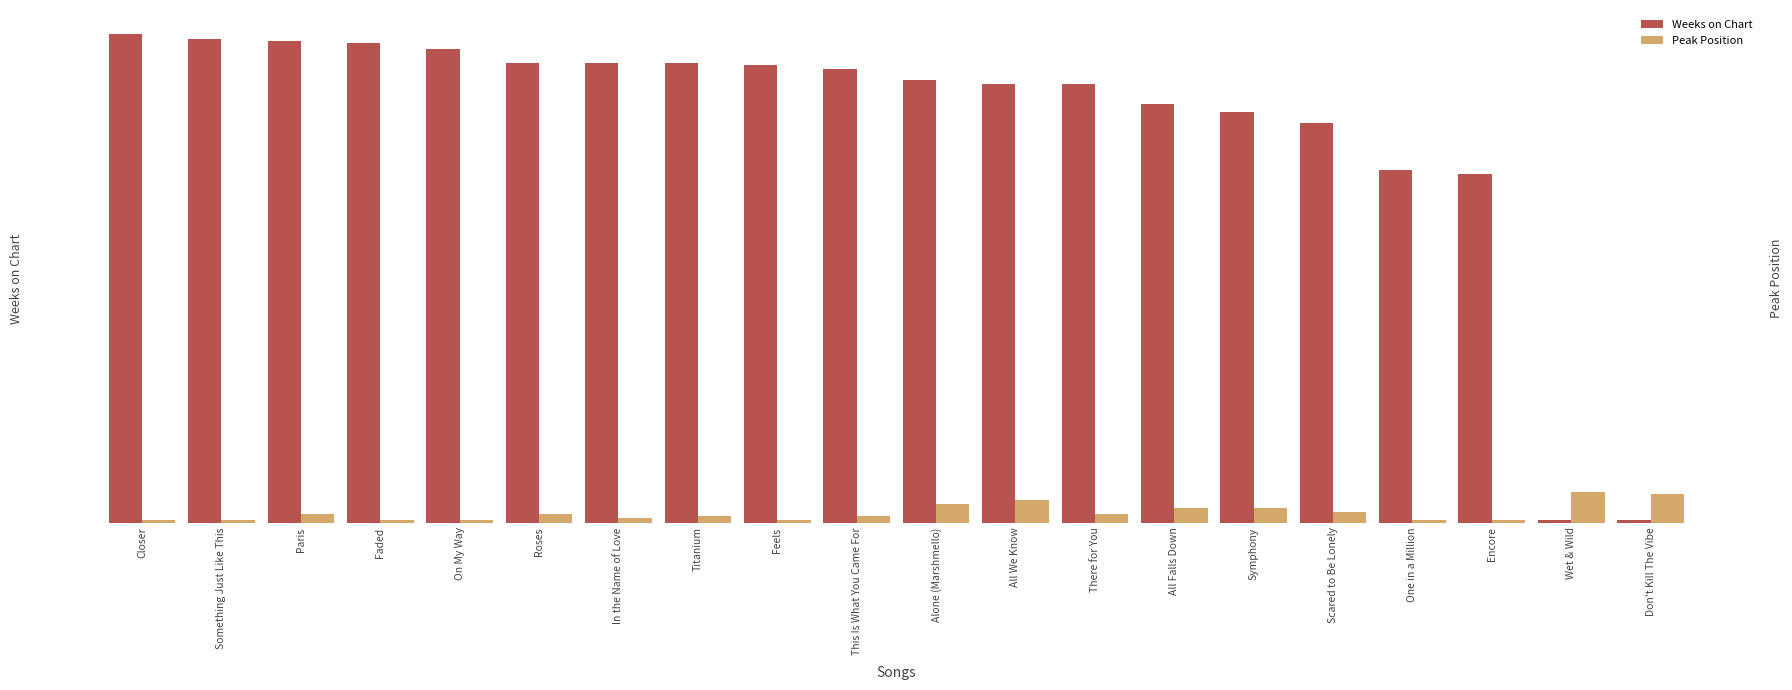

Are the bars grouped side by side (vs. stacked)?

Yes